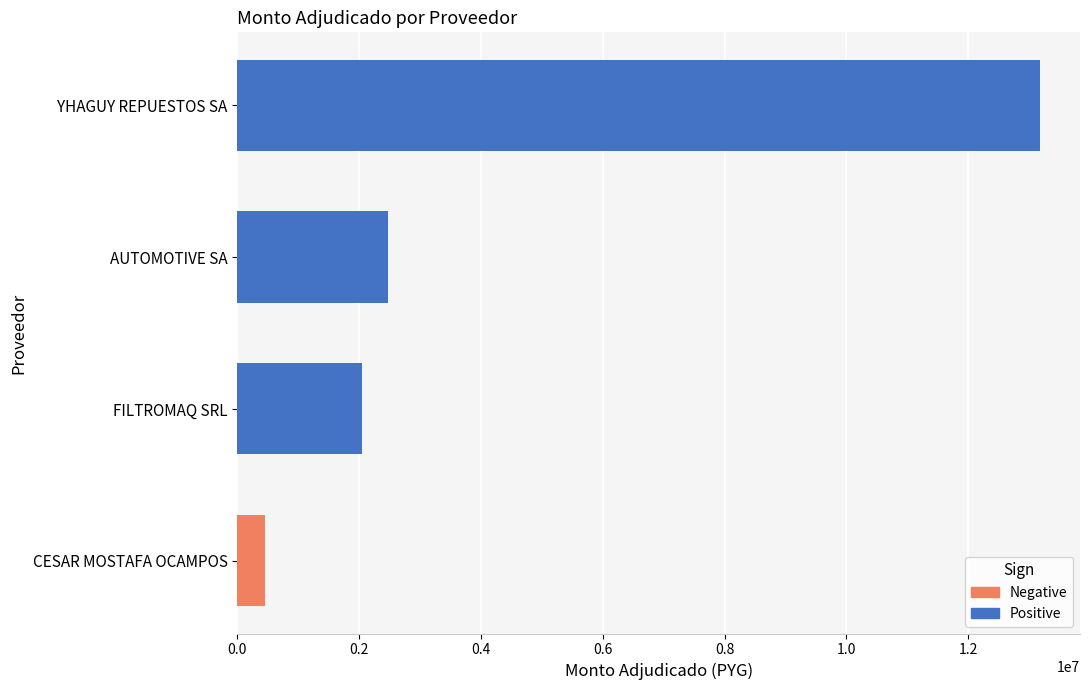

What is the minimum value shown in the chart?

456000